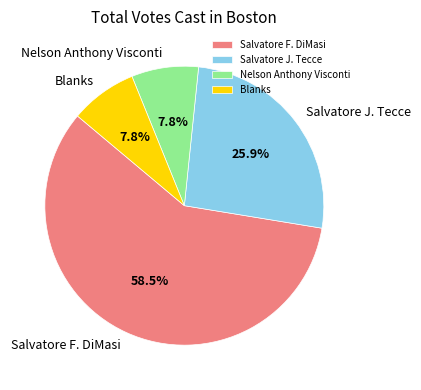

Is there any slice that represents more than half of the pie?

Yes